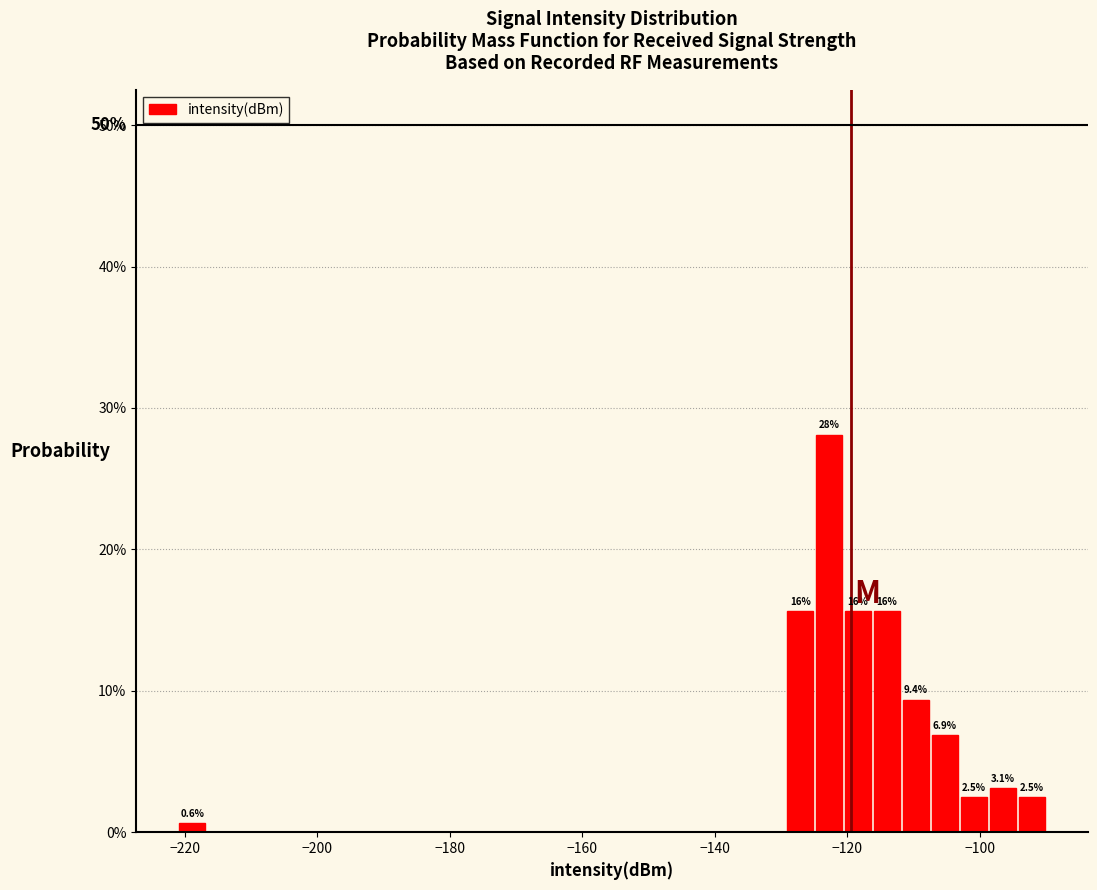

Around what value on the x-axis is the tallest bar? Give the approximate position of its centre, as read against the axis.

-122